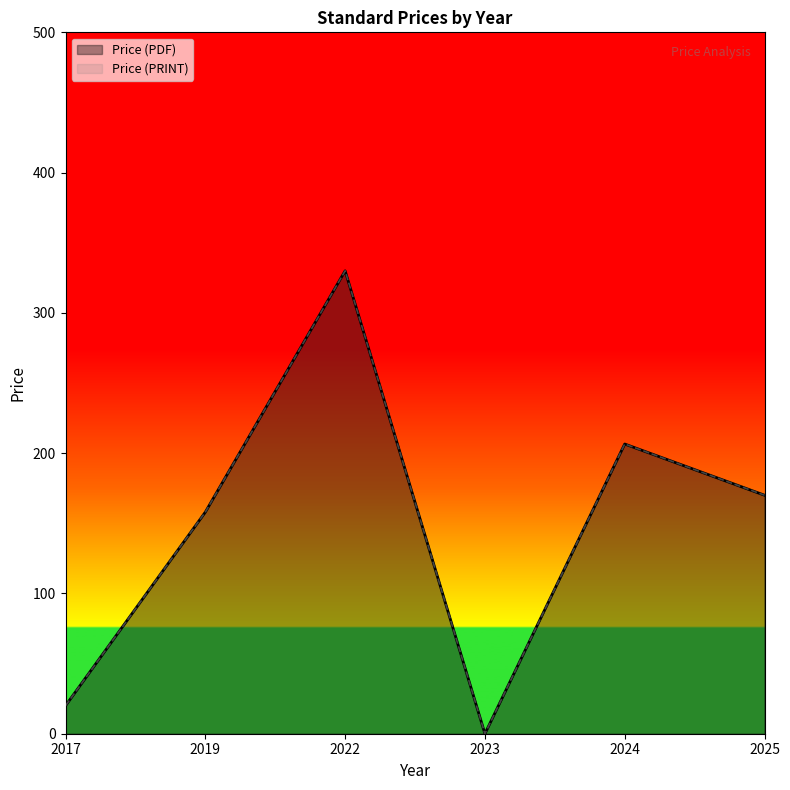

Is the value of Price (PDF) at 2023 greater than the value of Price (PRINT) at 2024?

No